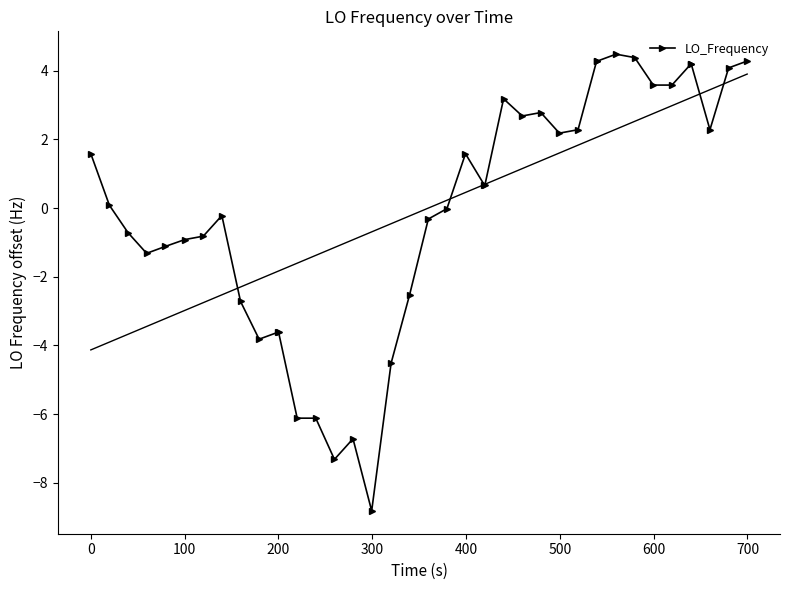

What is the maximum value for LO_Frequency?

4.5